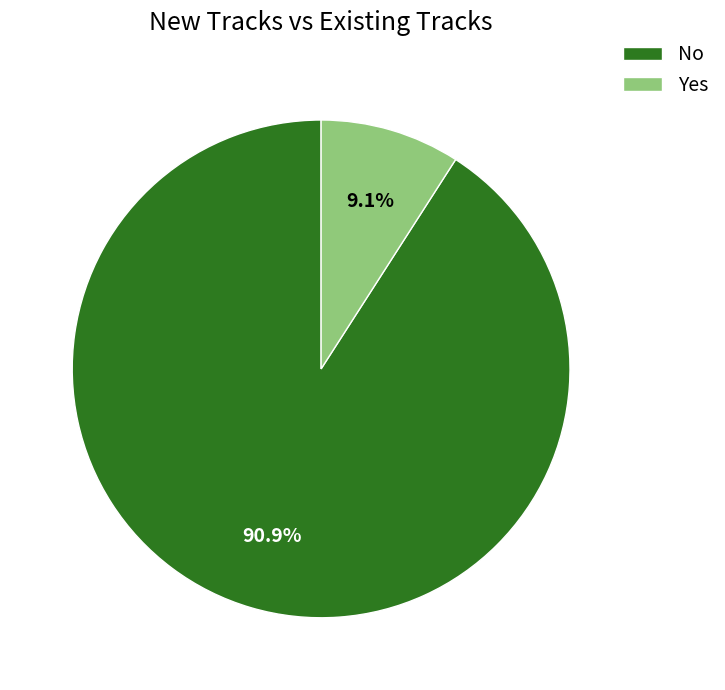

To the nearest percent, what is the difference between the largest and smallest slice percentages?

82%